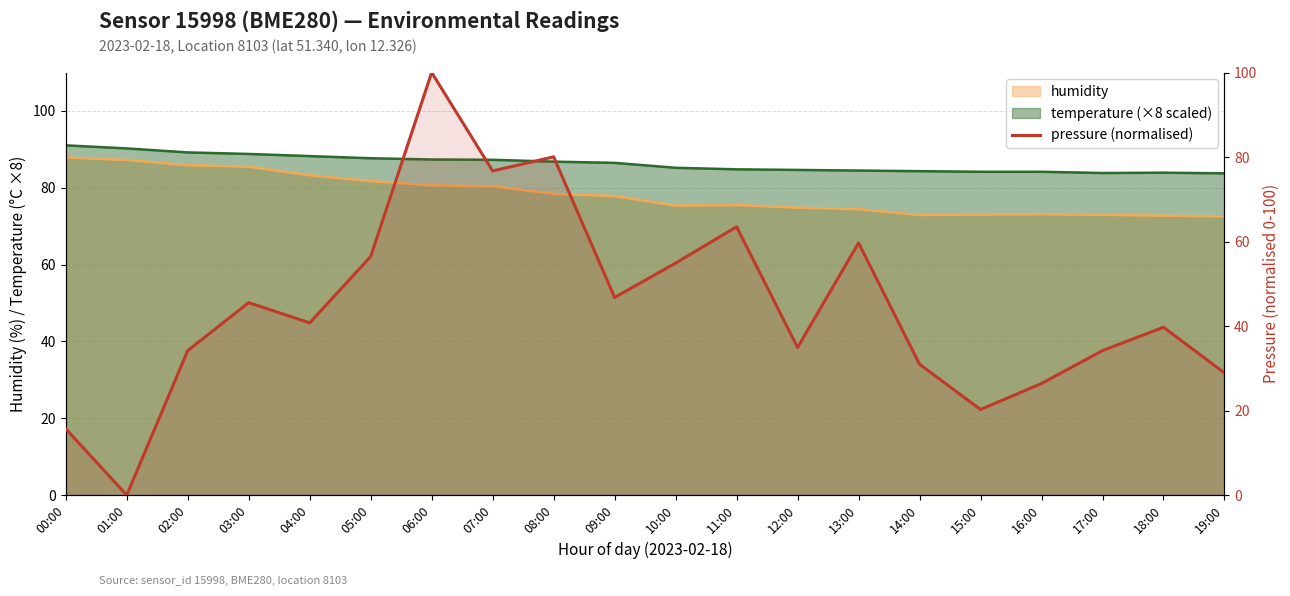

At which label does the data first exceed 40?

03:00